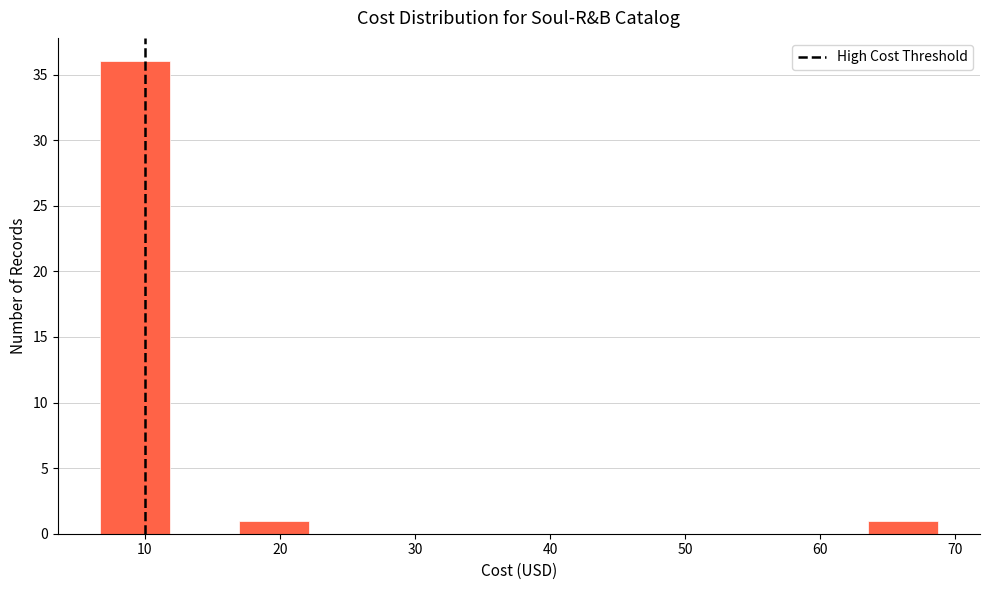

How tall is the bar that spans 17 to 22 on the x-axis? Neither the bar edges nor the heights are printed on the chart, so give them approximately, as read against the axes.

1